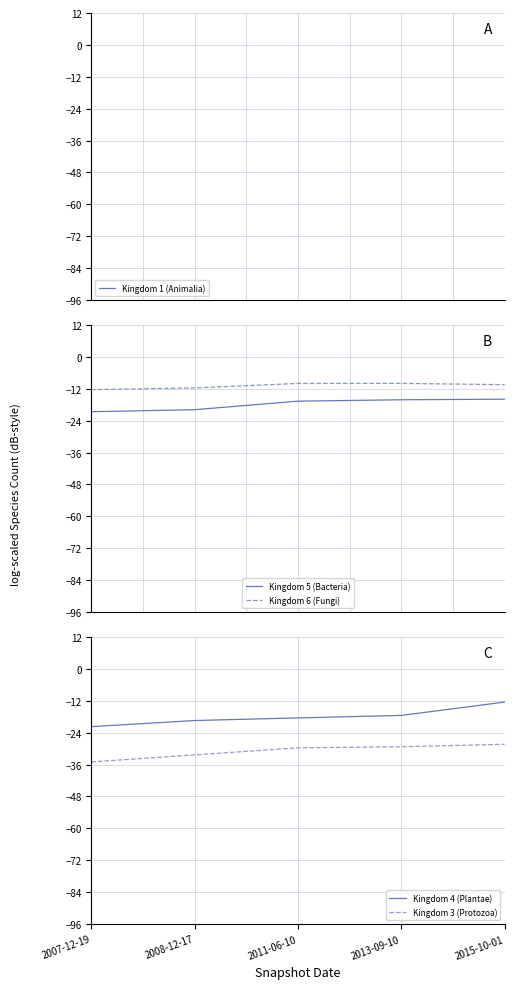

At which category does the chart reach its minimum across all series?

2007-12-19